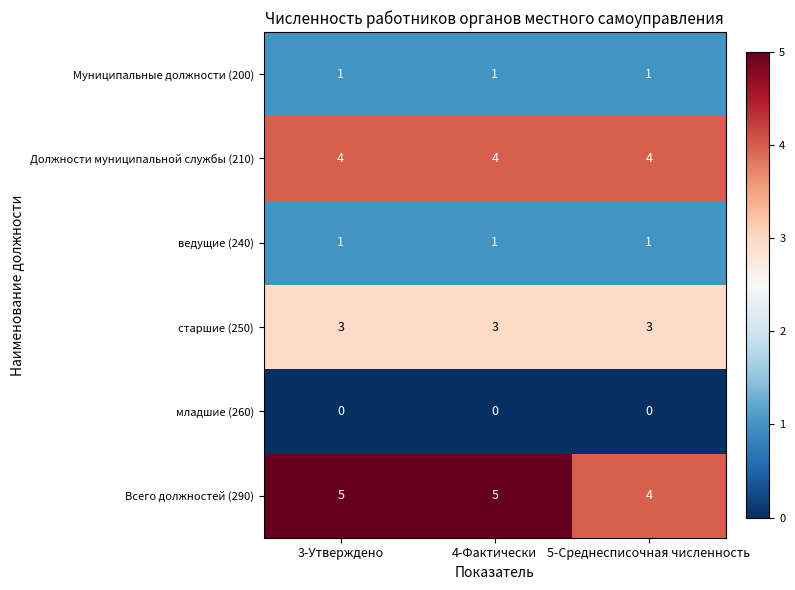

What is the sum of the Должности муниципальной службы (210) values at 4-Фактически and 3-Утверждено?

8